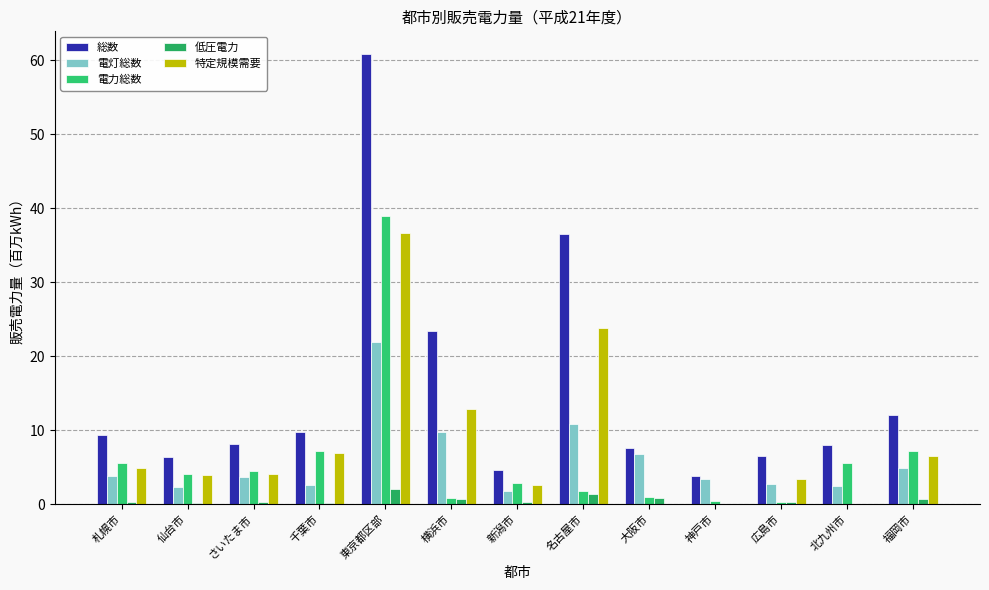

At which label does 電力総数 first exceed 4?

札幌市